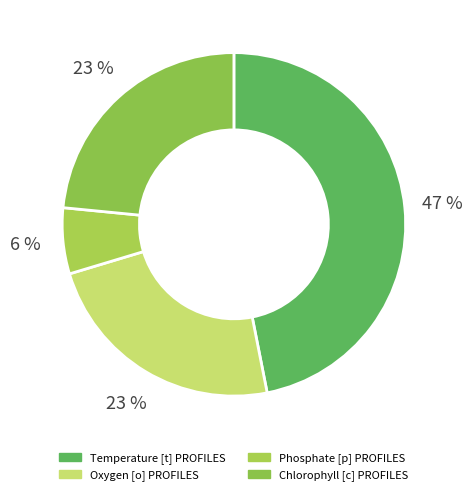

Approximately how many times larger is the value at Chlorophyll [c] PROFILES compared to Temperature [t] PROFILES?

0.5